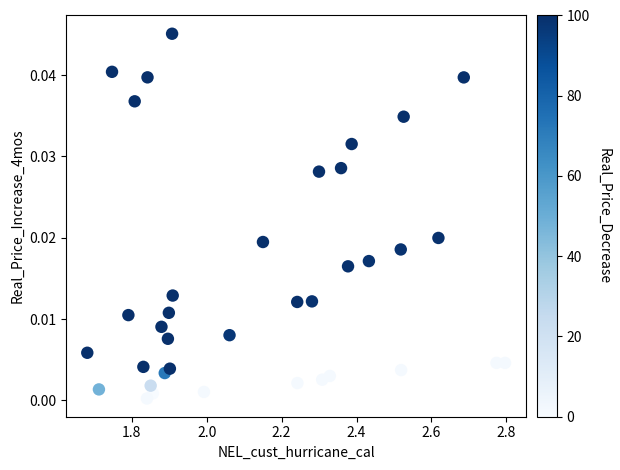

What is the range of X values (max minus min)?

1.1